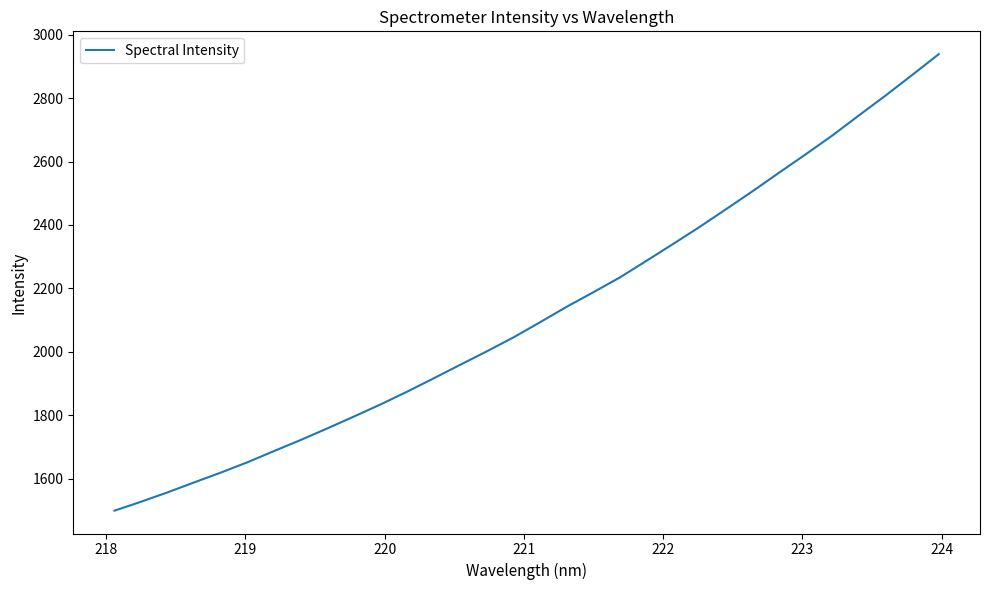

What is the difference between the second highest and second lowest values?

1346.4